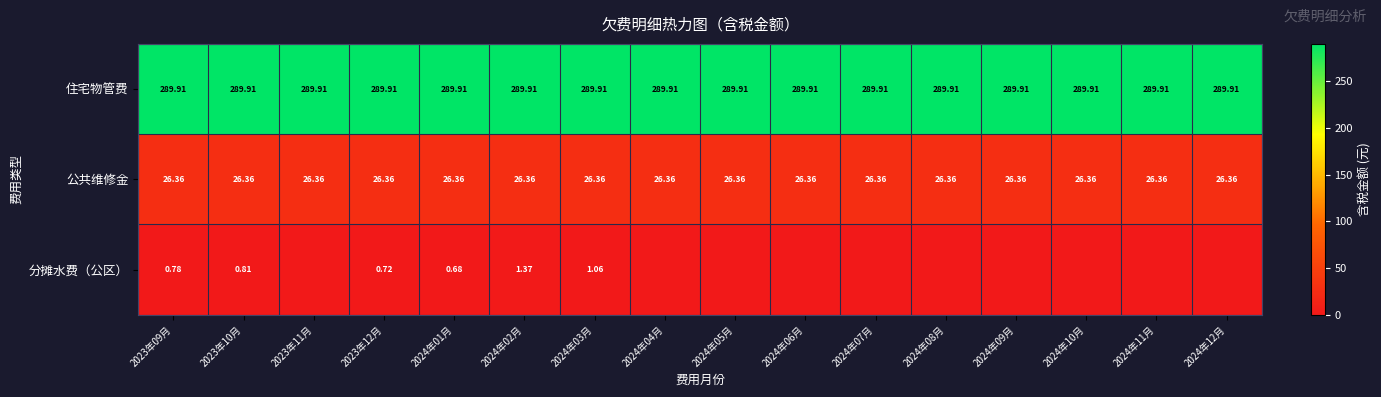

At 2023年10月, list the series in order from largest to smallest.

住宅物管费, 公共维修金, 分摊水费（公区）